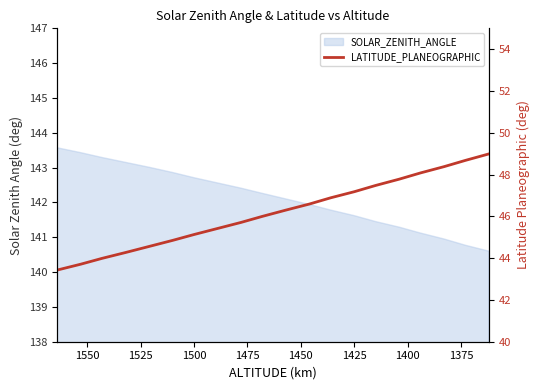

What is the label of the 8th point from the left?

1525